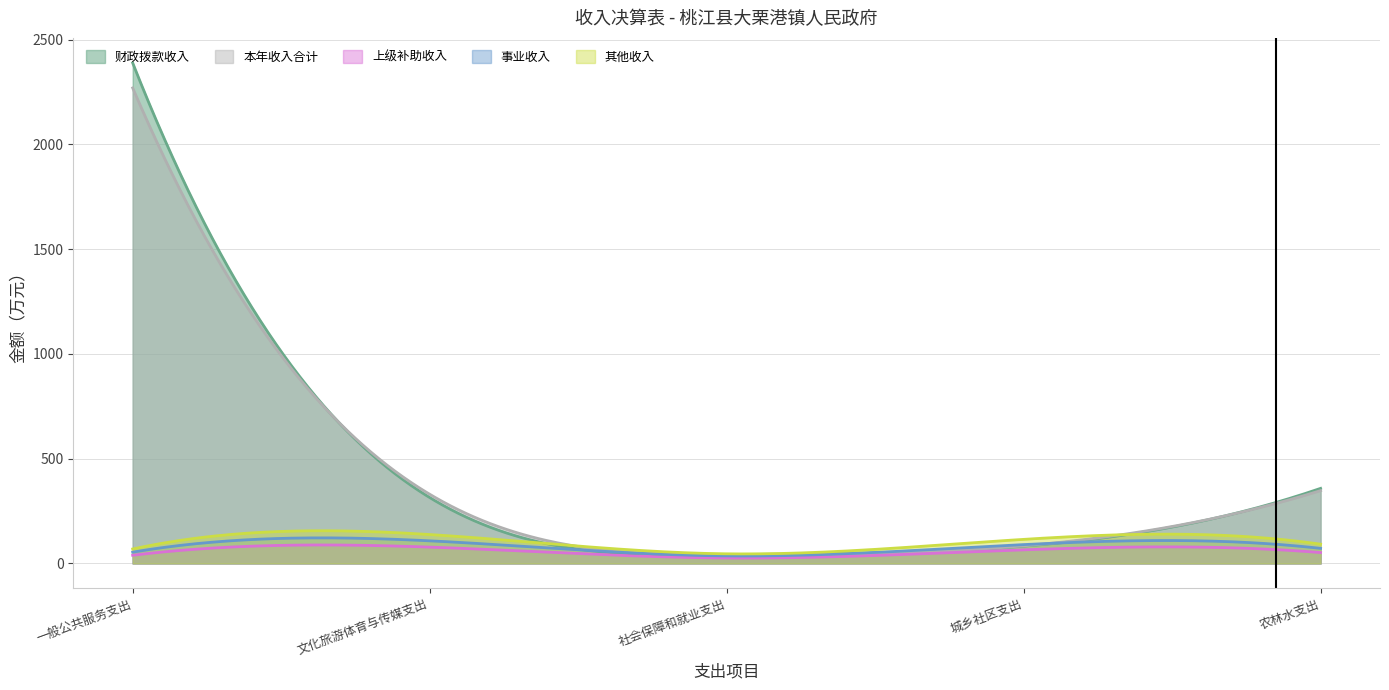

At which category is the sum across all series the highest?

一般公共服务支出